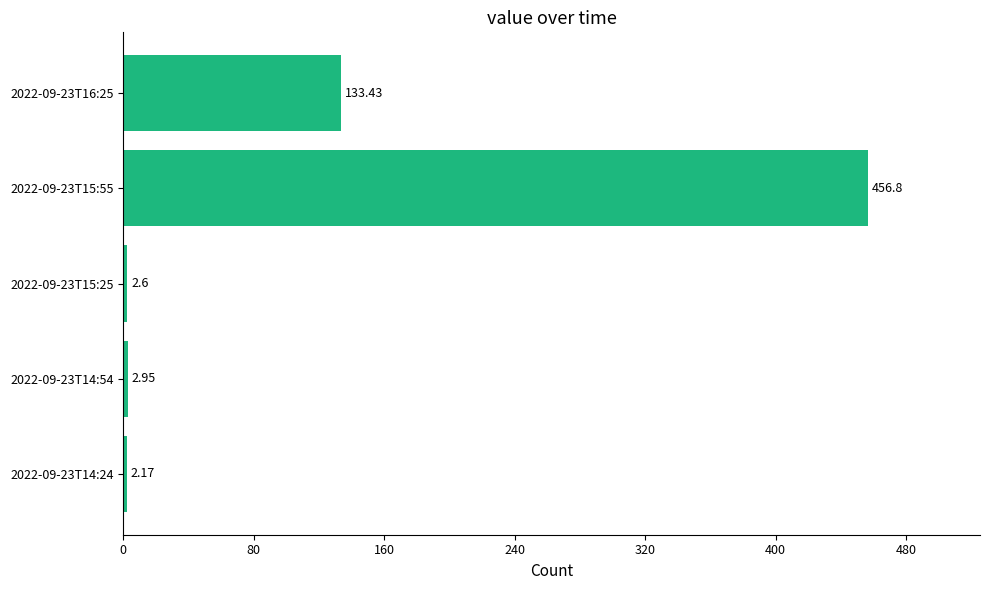

What is the change in value from 2022-09-23T14:54 to 2022-09-23T16:25?

+130.5